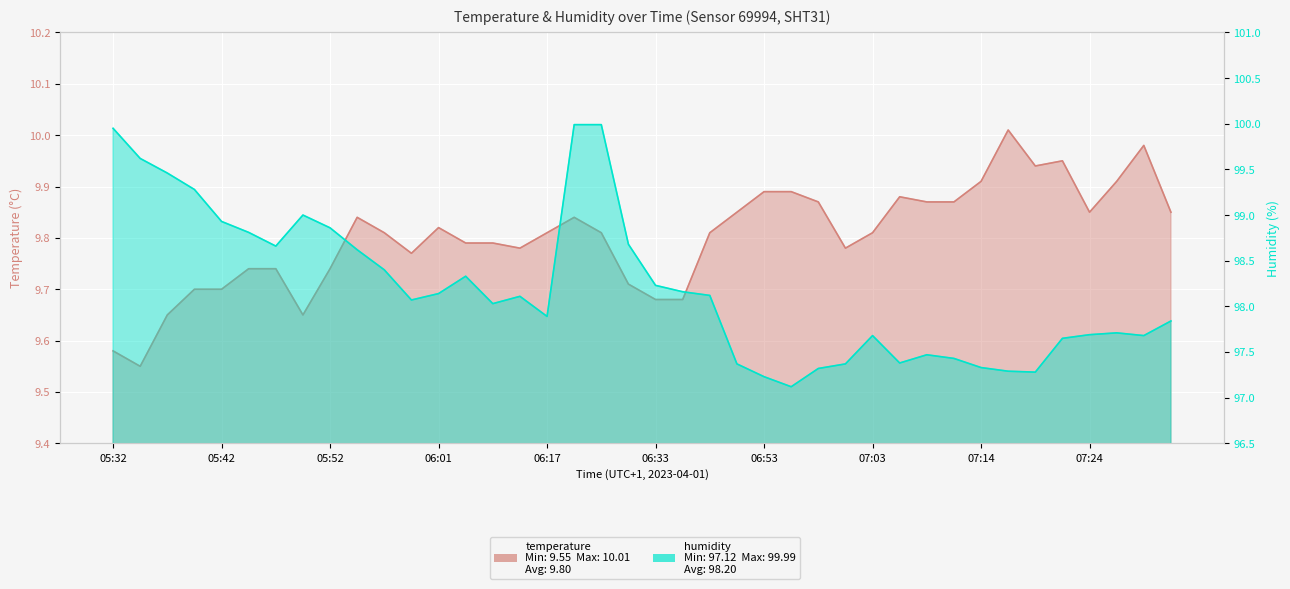

What is the value of the humidity point at the 33rd from the left?

97.3